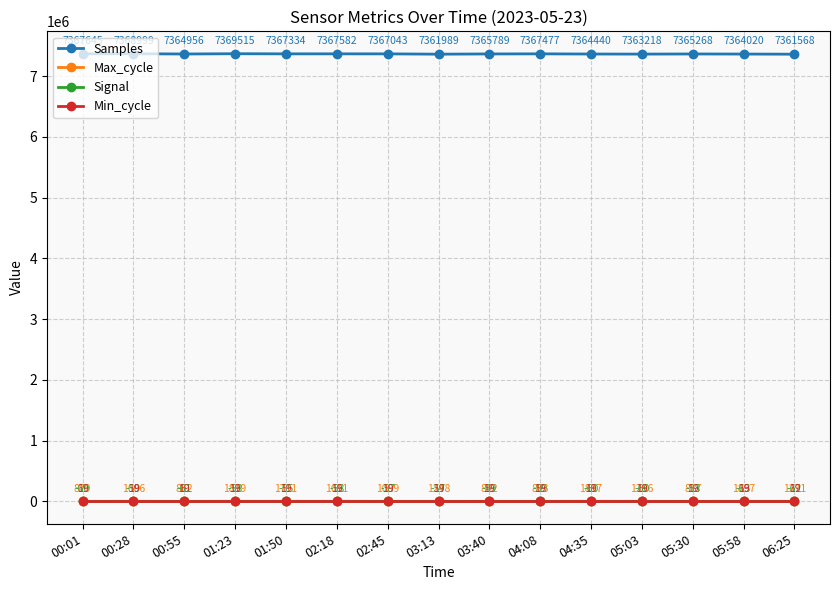

How many lines are shown in the chart?

4